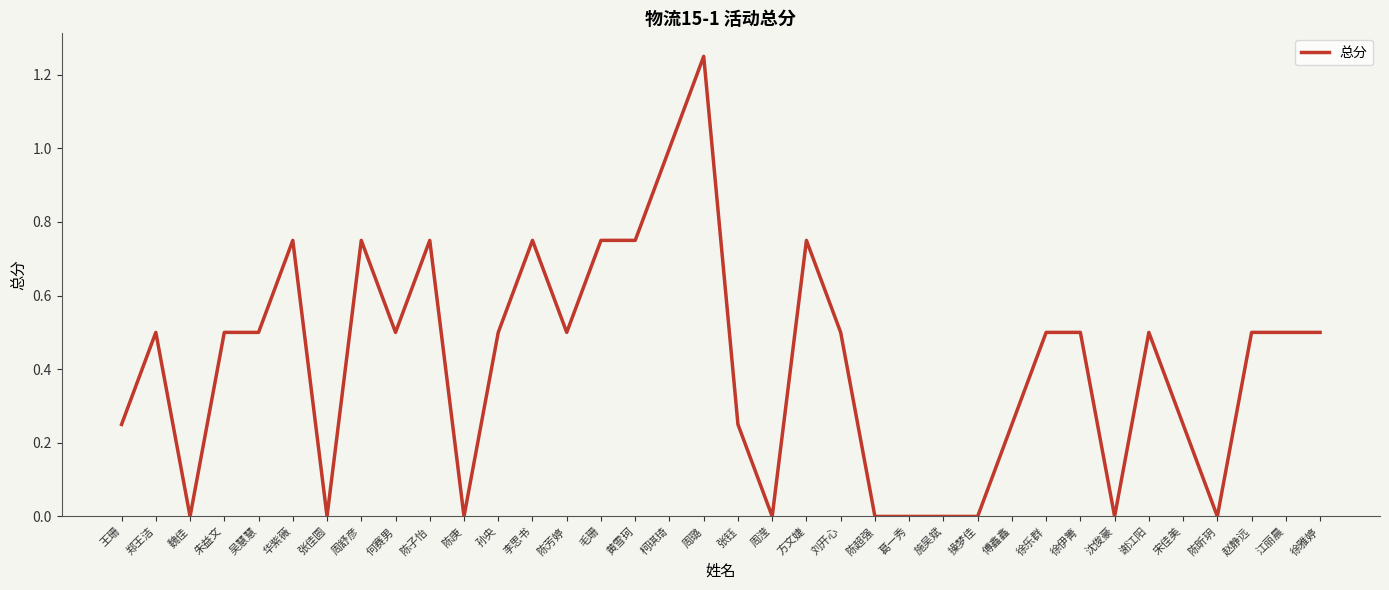

What is the sum of all values?

15.0